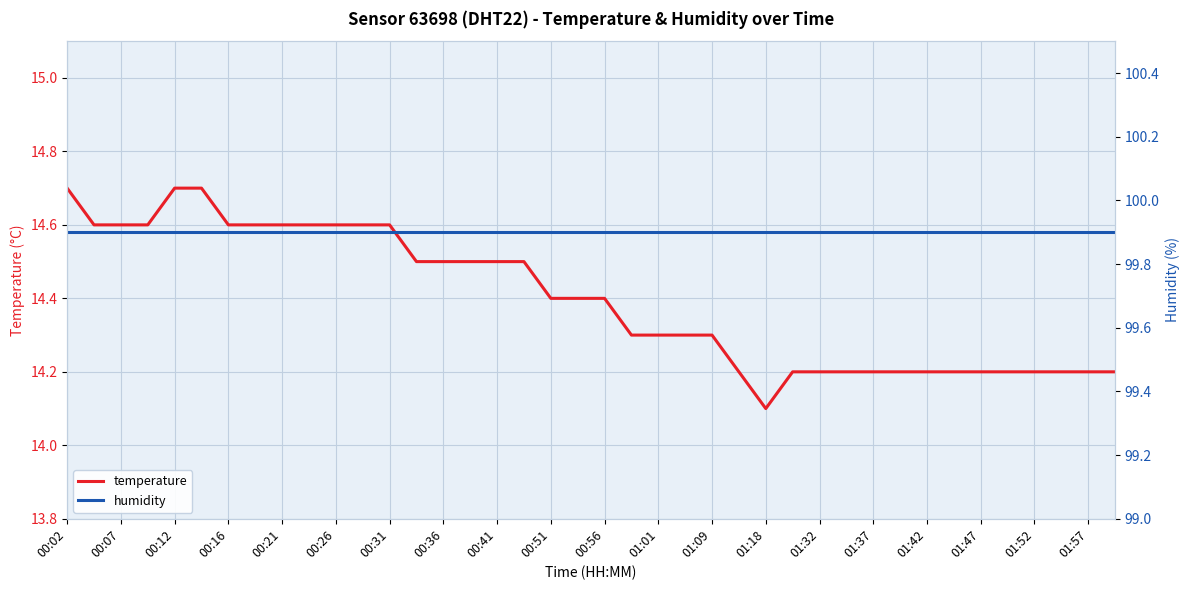

Reading left to right, list all the values displayed in this chart.

temperature: 14.7	14.6	14.6	14.6	14.7	14.7	14.6	14.6	14.6	14.6	14.6	14.6	14.6	14.5	14.5	14.5	14.5	14.5	14.4	14.4	14.4	14.3	14.3	14.3	14.3	14.2	14.1	14.2	14.2	14.2	14.2	14.2	14.2	14.2	14.2	14.2	14.2	14.2	14.2	14.2
humidity: 99.9	99.9	99.9	99.9	99.9	99.9	99.9	99.9	99.9	99.9	99.9	99.9	99.9	99.9	99.9	99.9	99.9	99.9	99.9	99.9	99.9	99.9	99.9	99.9	99.9	99.9	99.9	99.9	99.9	99.9	99.9	99.9	99.9	99.9	99.9	99.9	99.9	99.9	99.9	99.9